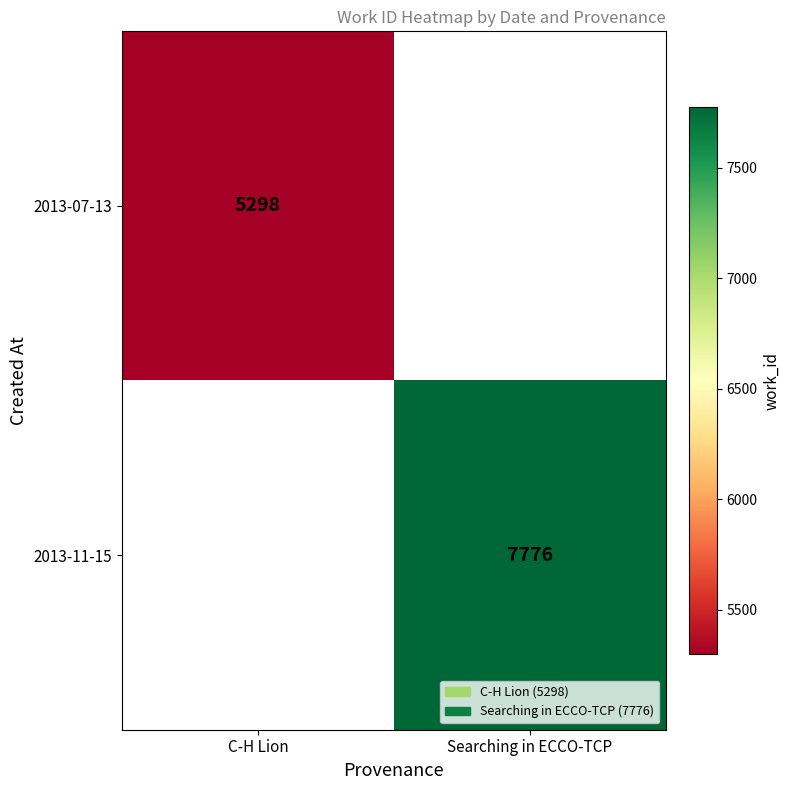

True or false: 2013-07-13 has a value of 5298 at C-H Lion.

True